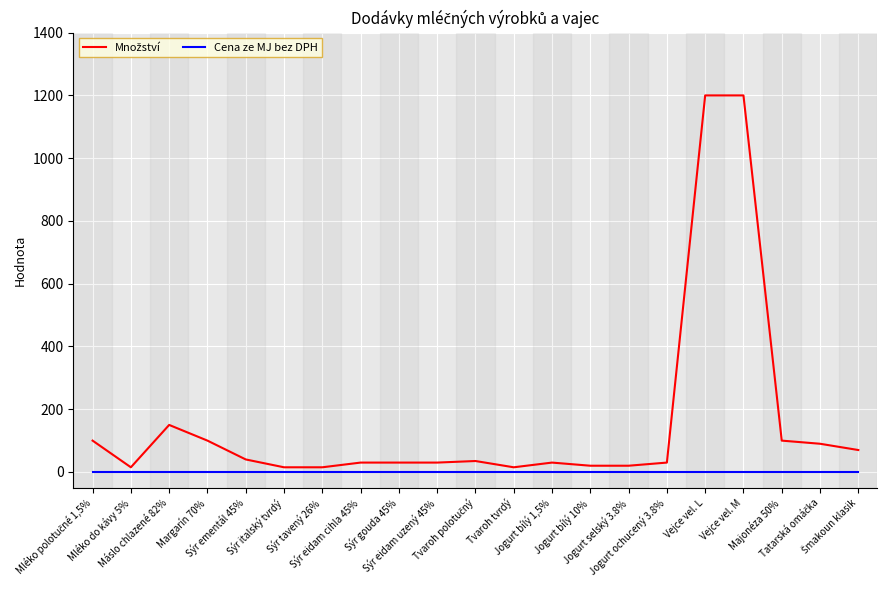

Rank the categories by Množství value from lowest to highest.

Mléko do kávy 5%, Sýr italský tvrdý, Sýr tavený 26%, Tvaroh tvrdý, Jogurt bílý 10%, Jogurt selský 3.8%, Sýr eidam cihla 45%, Sýr gouda 45%, Sýr eidam uzený 45%, Jogurt bílý 1,5%, Jogurt ochucený 3.8%, Tvaroh polotučný, Sýr ementál 45%, Šmakoun klasik, Tatarská omáčka, Mléko polotučné 1,5%, Margarín 70%, Majonéza 50%, Máslo chlazené 82%, Vejce vel. L, Vejce vel. M